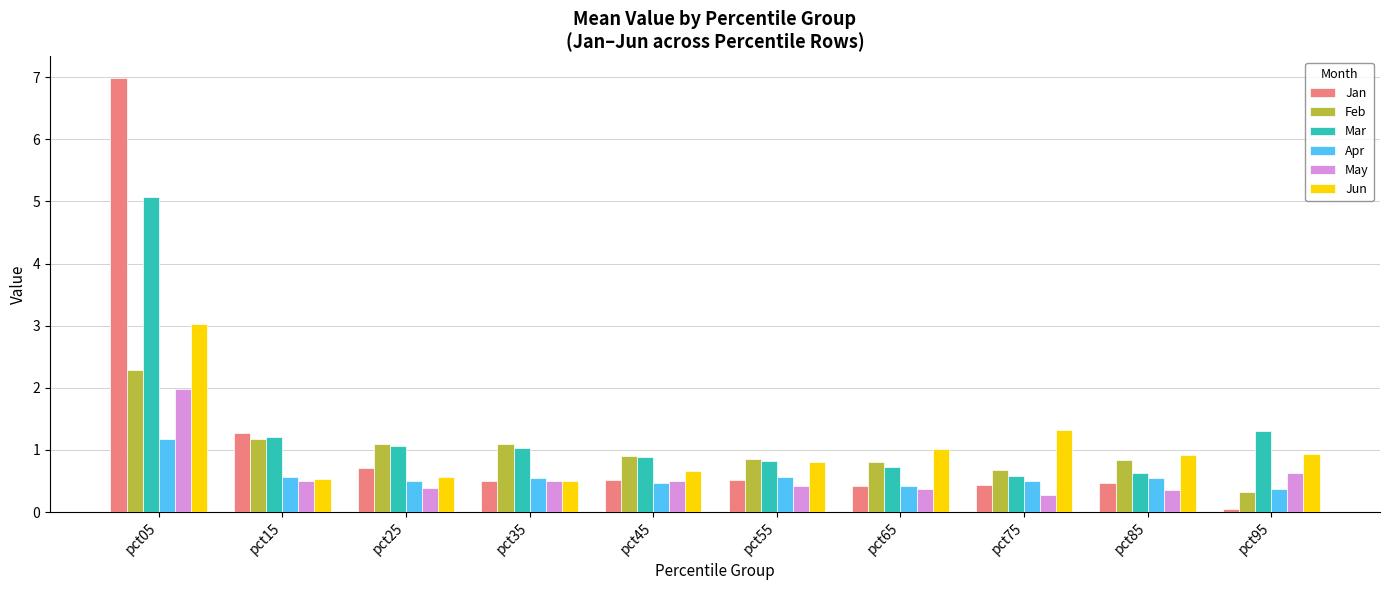

How many groups of bars are there?

10